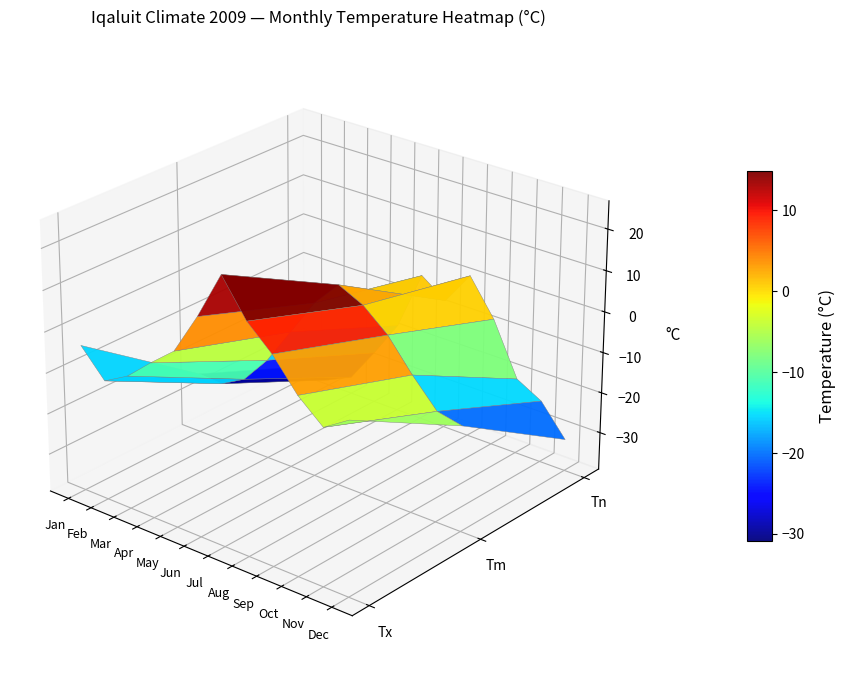

Which category has the highest value in the Oct series?

Tx